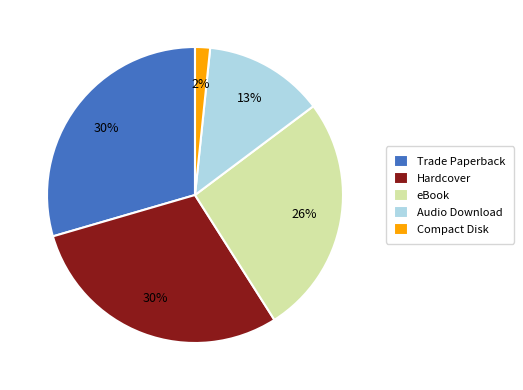

How many segments does this pie chart have?

5